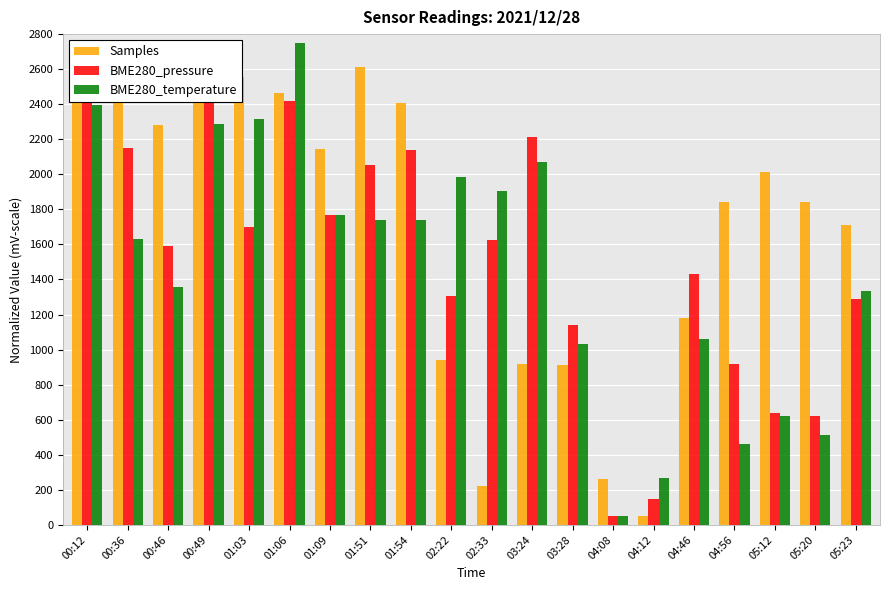

Count the number of categories in the chart.

20